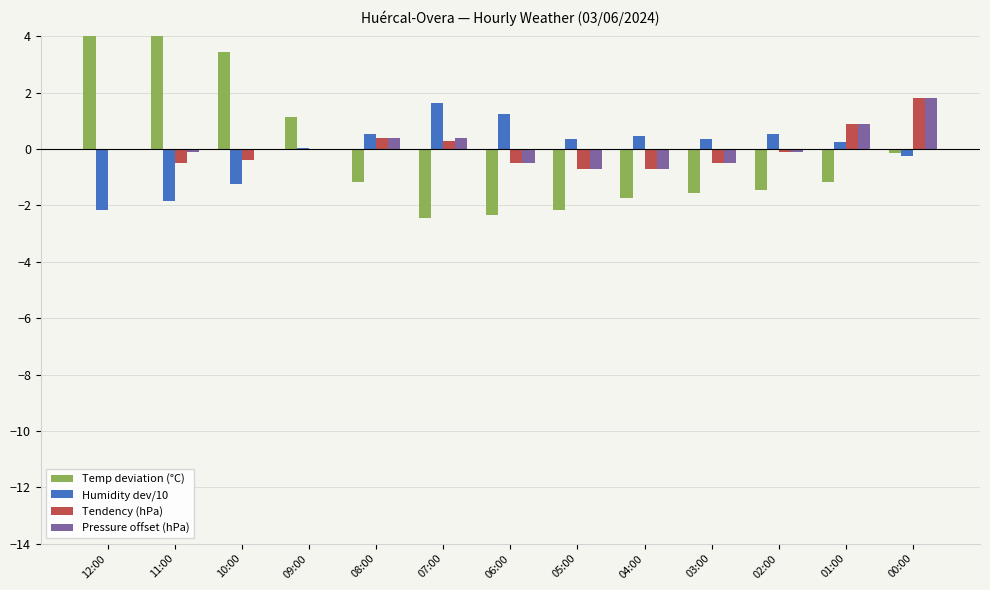

Between 05:00 and 00:00, which series saw the biggest shift?

Tendency (hPa)